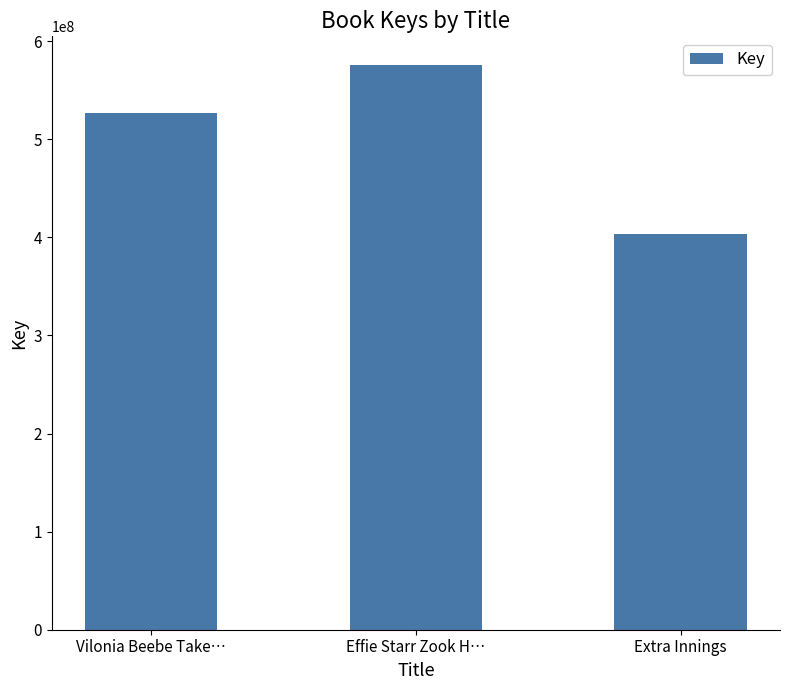

Rank the categories by value from lowest to highest.

Extra Innings, Vilonia Beebe Take…, Effie Starr Zook H…